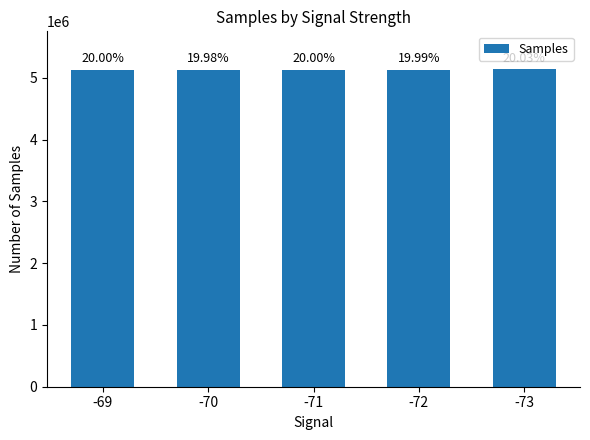

Reading left to right, transcribe all the data shown in this chart.

5129574	5126185	5131042	5128857	5137358